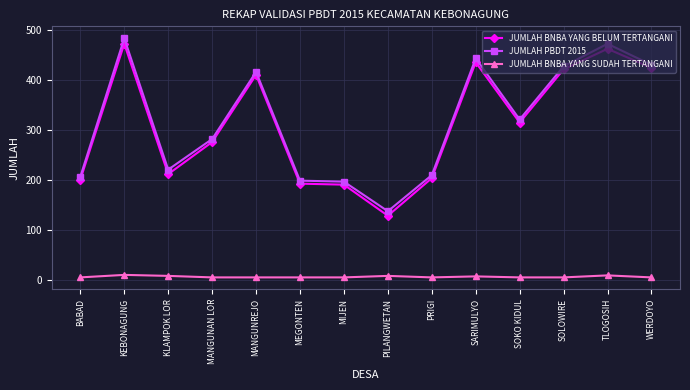

Is the value of JUMLAH BNBA YANG SUDAH TERTANGANI at PRIGI greater than the value of JUMLAH PBDT 2015 at PRIGI?

No